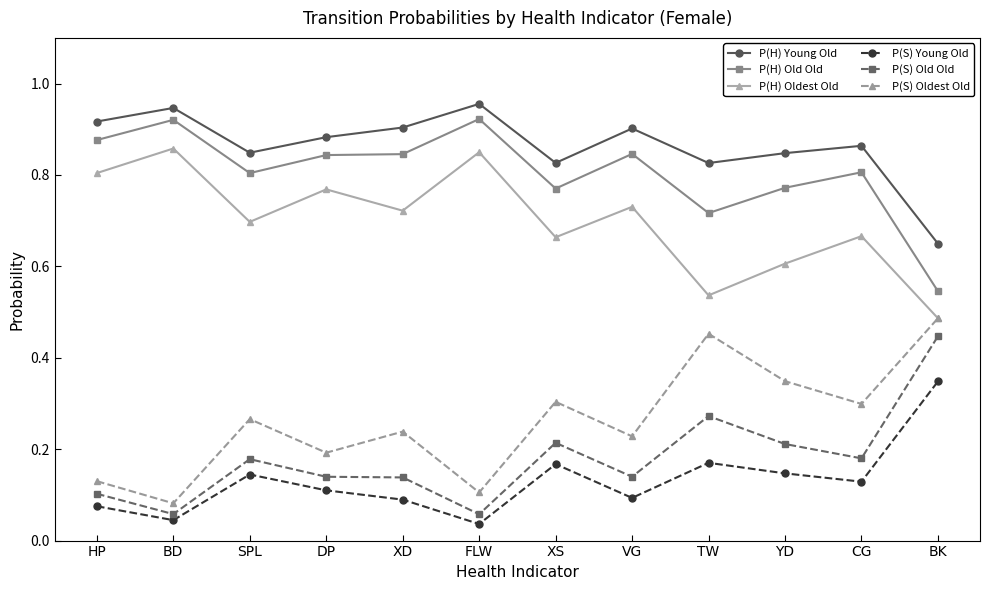

The value of P(S) Old Old at XD is 0.0. True or false?

False